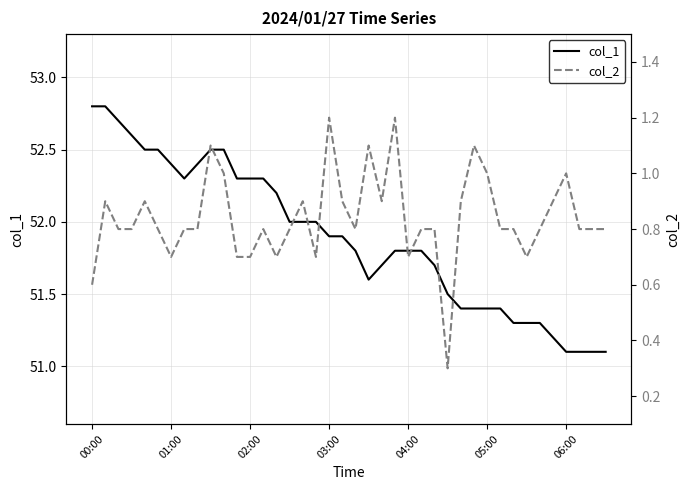

How many lines are shown in the chart?

2